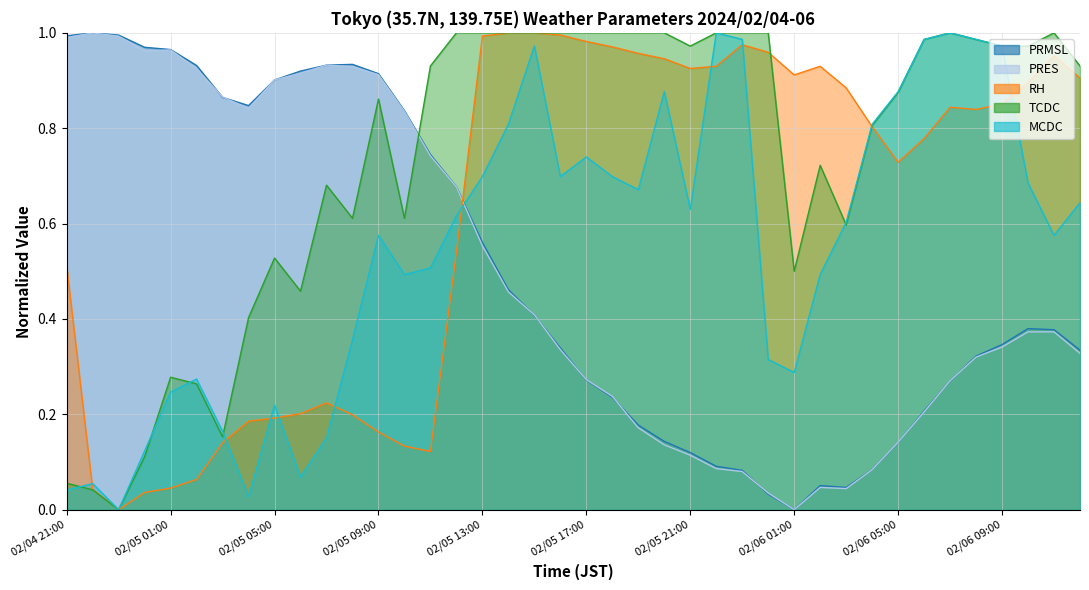

Is the value of RH at 2024/02/04 22:00 greater than the value of TCDC at 2024/02/05 02:00?

No